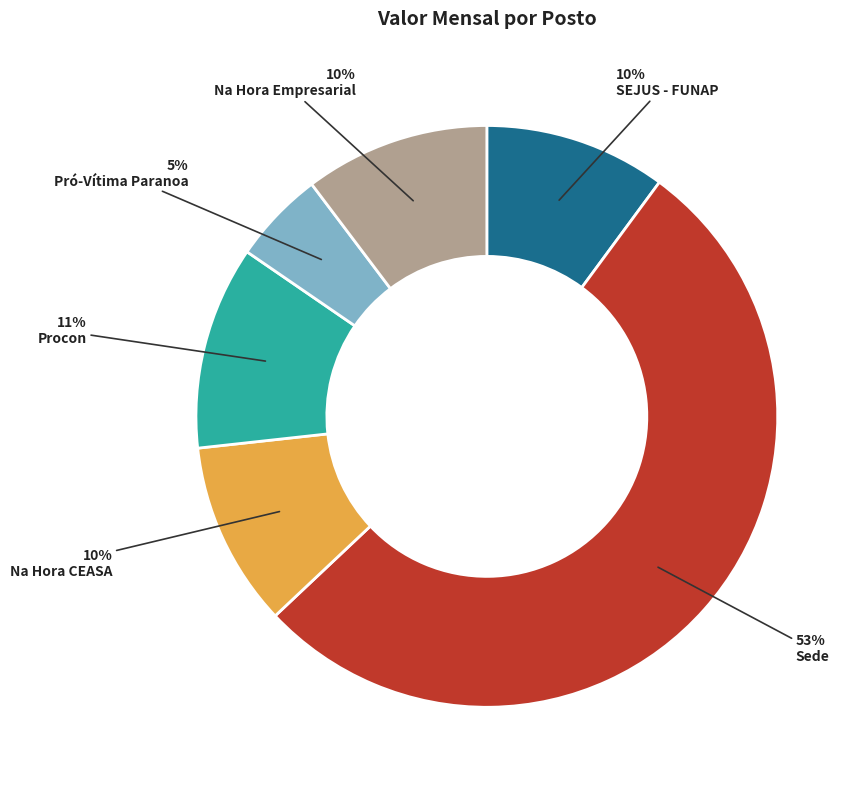

What is the majority slice?

Sede